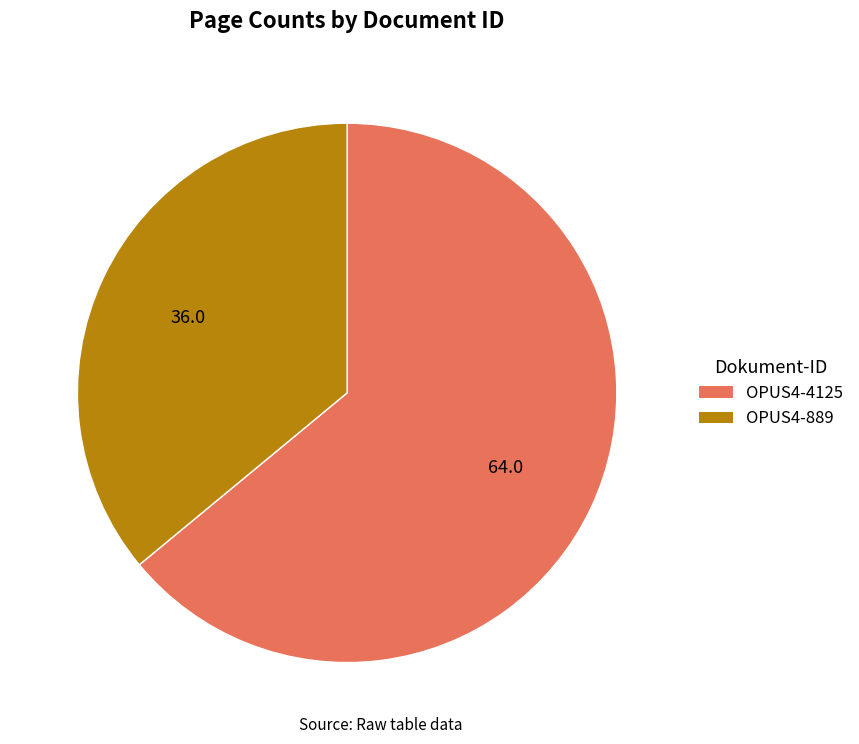

Rank the categories by value from lowest to highest.

OPUS4-889, OPUS4-4125